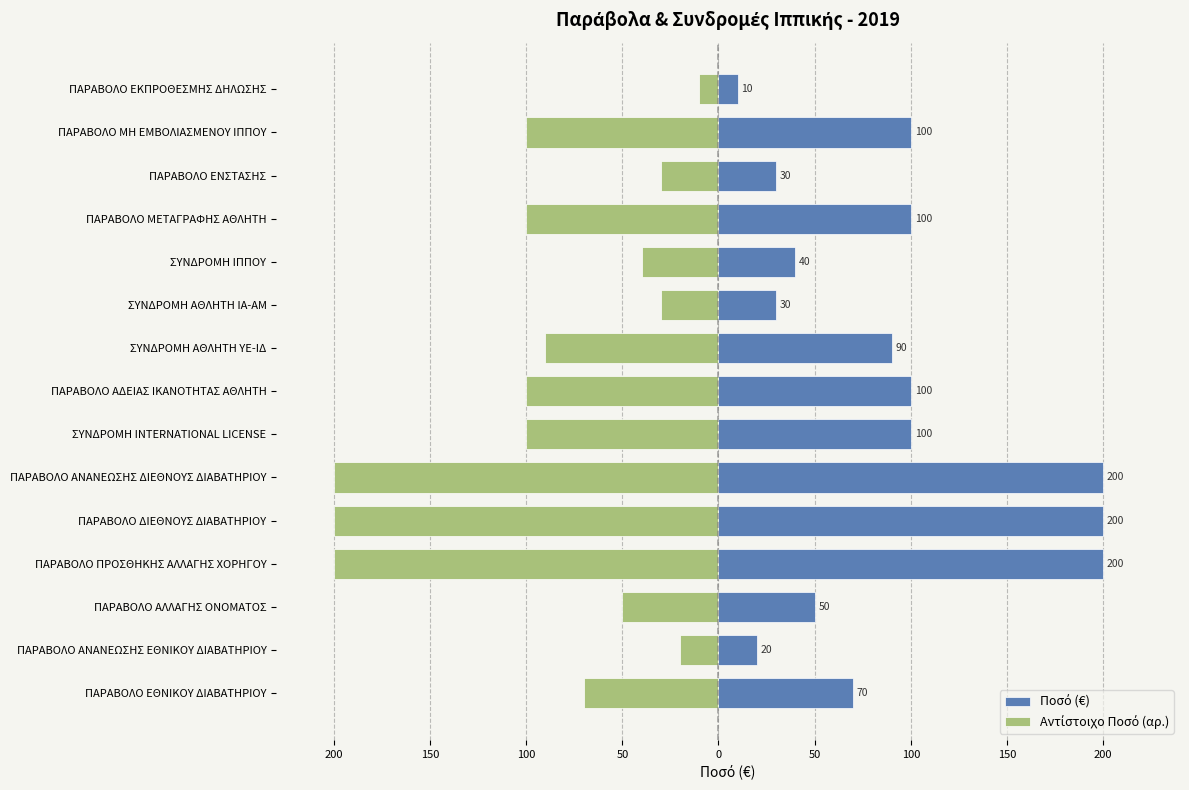

The value of Αντίστοιχο Ποσό (αρ.) at ΠΑΡΑΒΟΛΟ ΕΚΠΡΟΘΕΣΜΗΣ ΔΗΛΩΣΗΣ is -6. True or false?

False